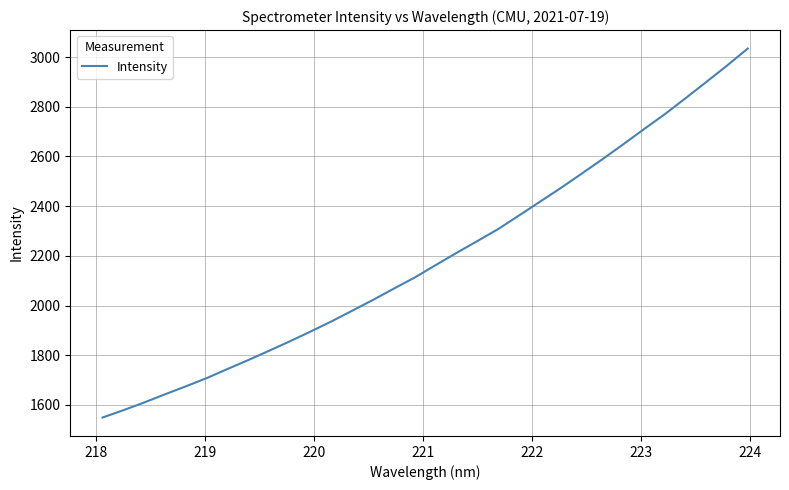

Reading left to right, extract all data points from this chart.

1549.5	1578.9	1610.0	1642.9	1675.0	1708.1	1744.7	1780.8	1818.3	1856.5	1896.0	1936.6	1979.9	2023.4	2068.8	2113.3	2163.1	2212.0	2259.6	2307.8	2362.5	2417.4	2472.5	2530.0	2588.2	2648.1	2709.5	2769.4	2833.8	2899.2	2965.4	3034.3